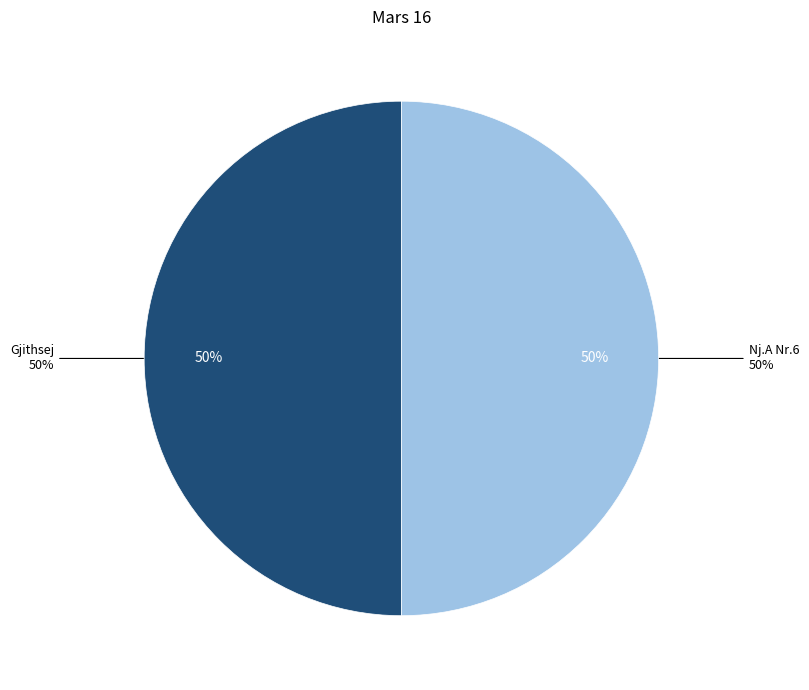

Does any single category account for the majority?

No